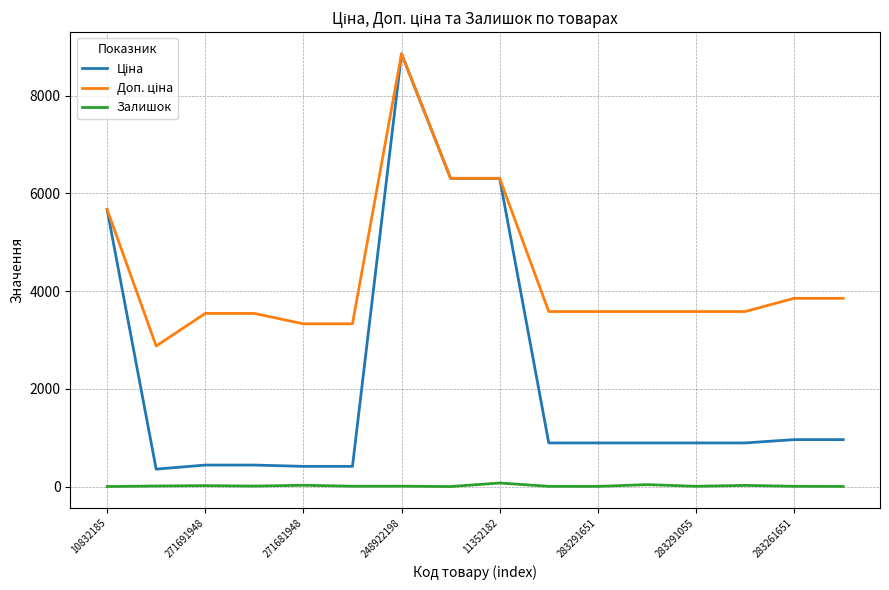

What is the greatest value displayed?

8856.7